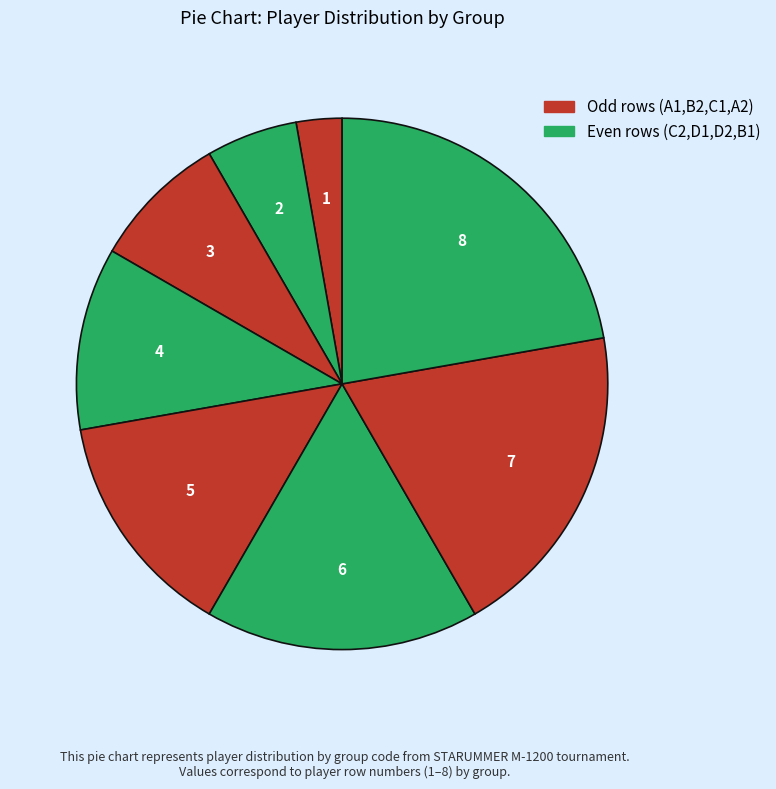

Count the number of slices in the pie.

8